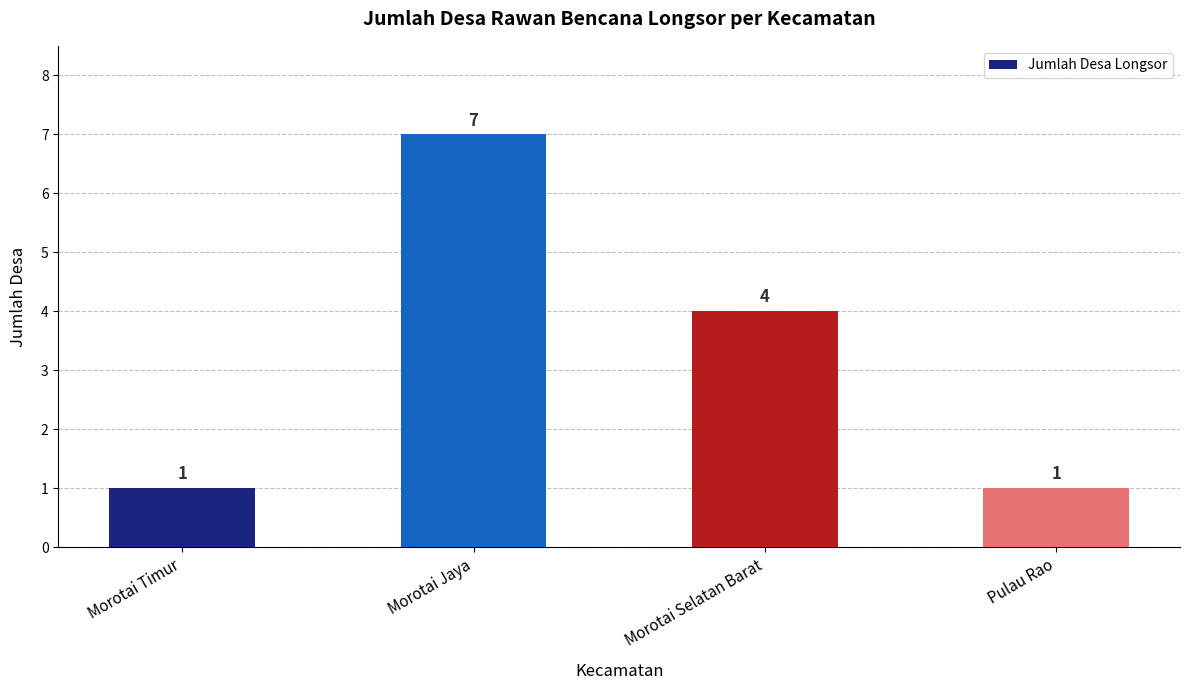

What is the sum of the values at Morotai Timur and Pulau Rao?

2